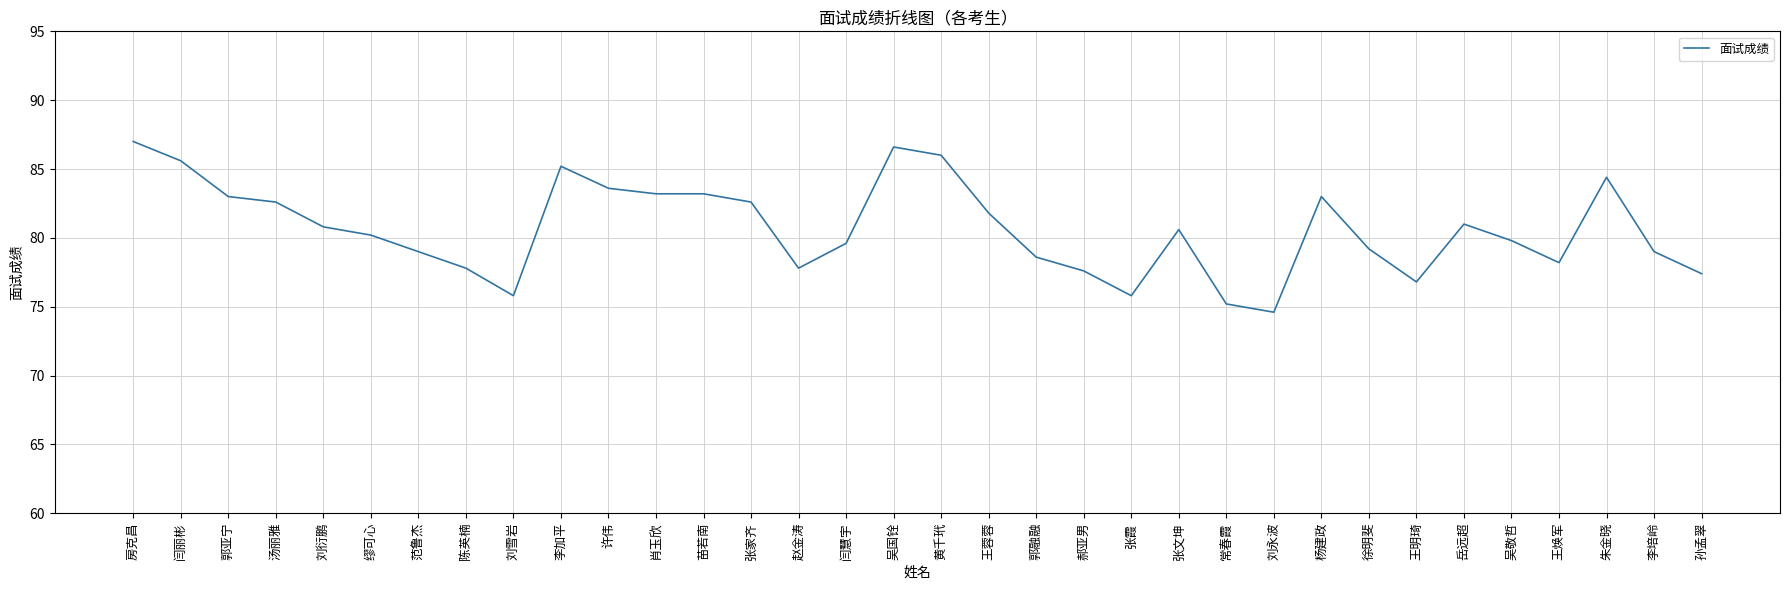

Reading left to right, what are all the values shown in this chart?

87.0	85.6	83.0	82.6	80.8	80.2	79.0	77.8	75.8	85.2	83.6	83.2	83.2	82.6	77.8	79.6	86.6	86.0	81.8	78.6	77.6	75.8	80.6	75.2	74.6	83.0	79.2	76.8	81.0	79.8	78.2	84.4	79.0	77.4